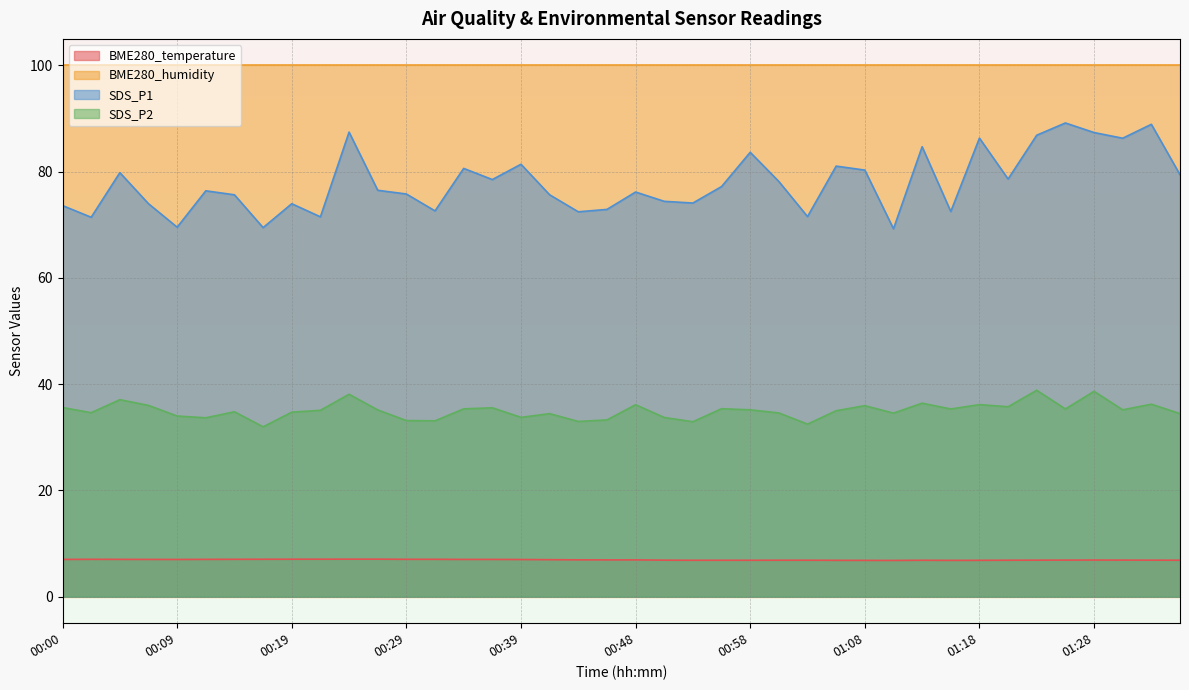

True or false: SDS_P1 and SDS_P2 cross at least once.

False